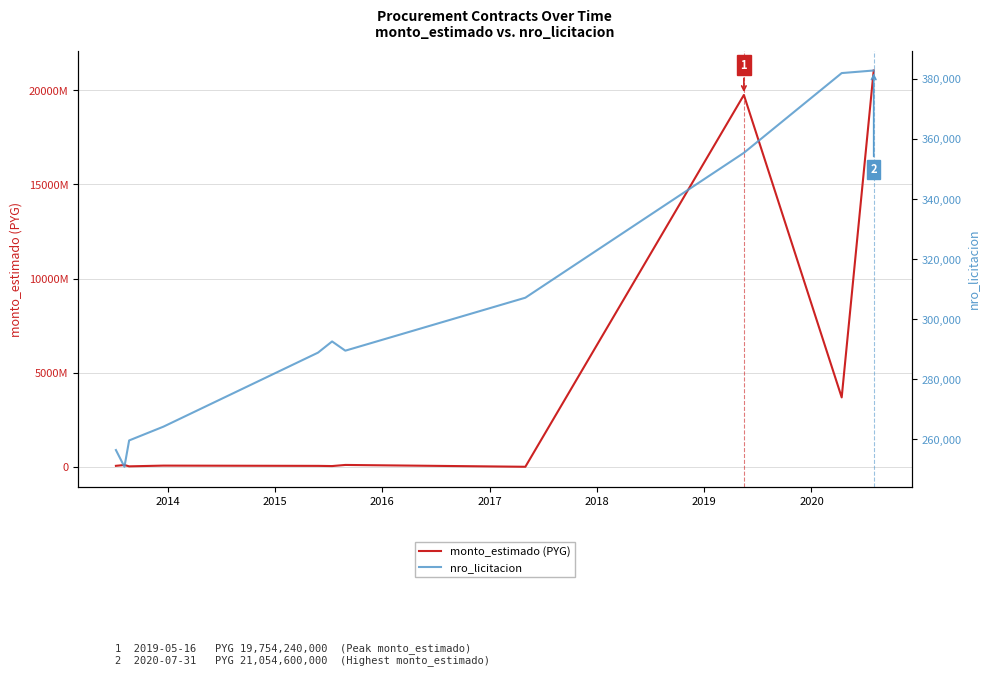

Reading left to right, extract all data points from this chart.

monto_estimado (PYG): 50091400	93999940	23200000	62000000	48300000	37941500	97560000	207600	19754240000	3685200000	21054600000
nro_licitacion: 256379	250806	259578	264183	288831	292567	289488	307136	355405	381979	382841